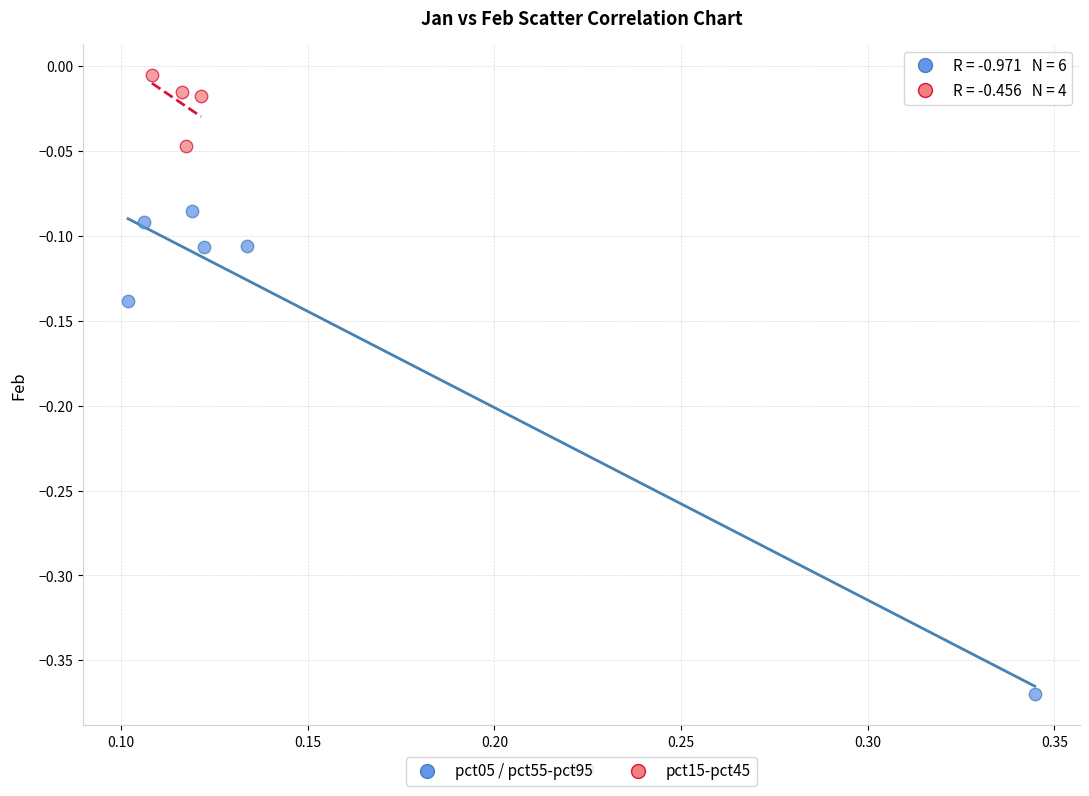

Which series reaches the minimum Y coordinate?

pct05 / pct55-pct95